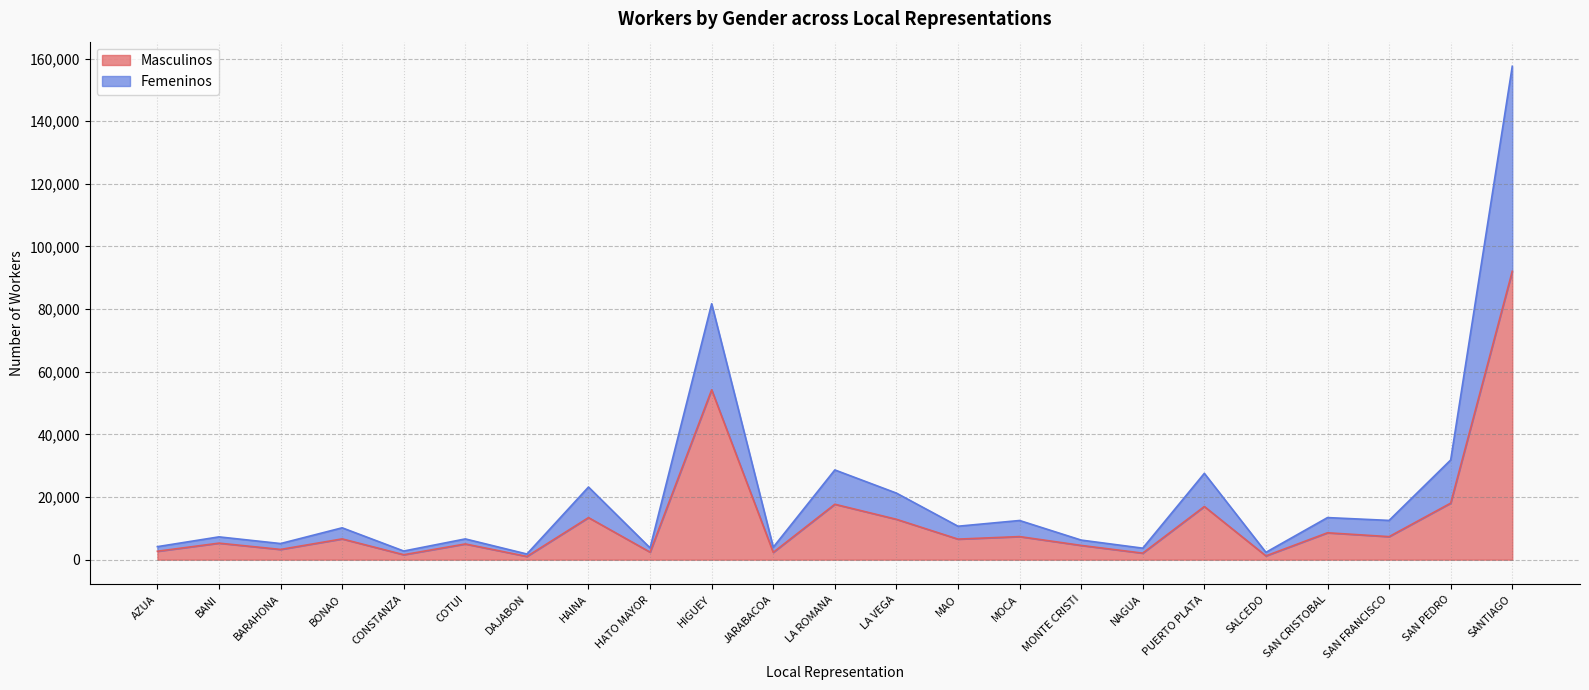

What is the smallest value displayed?

1029